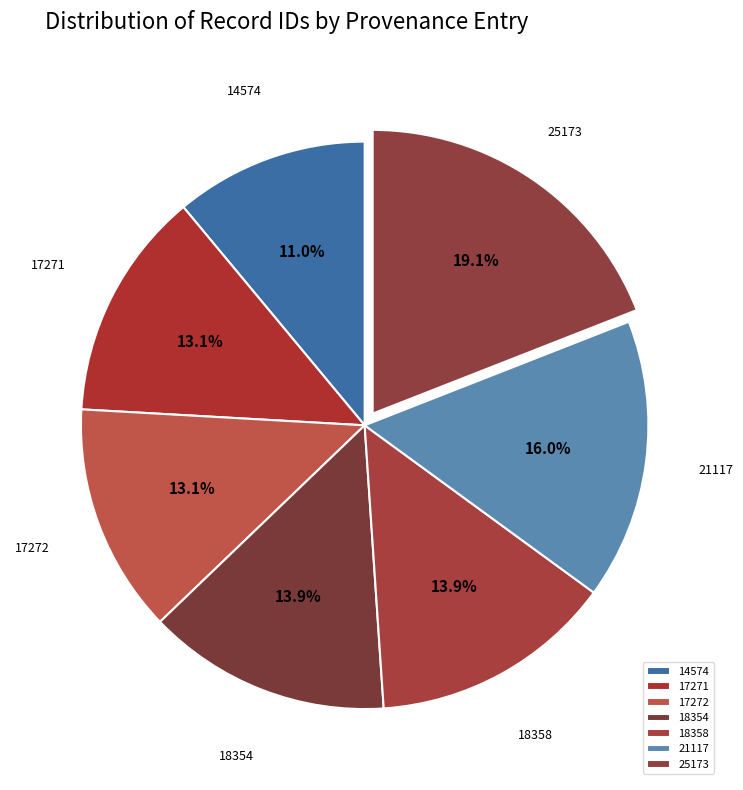

How many slices are in this pie chart?

7